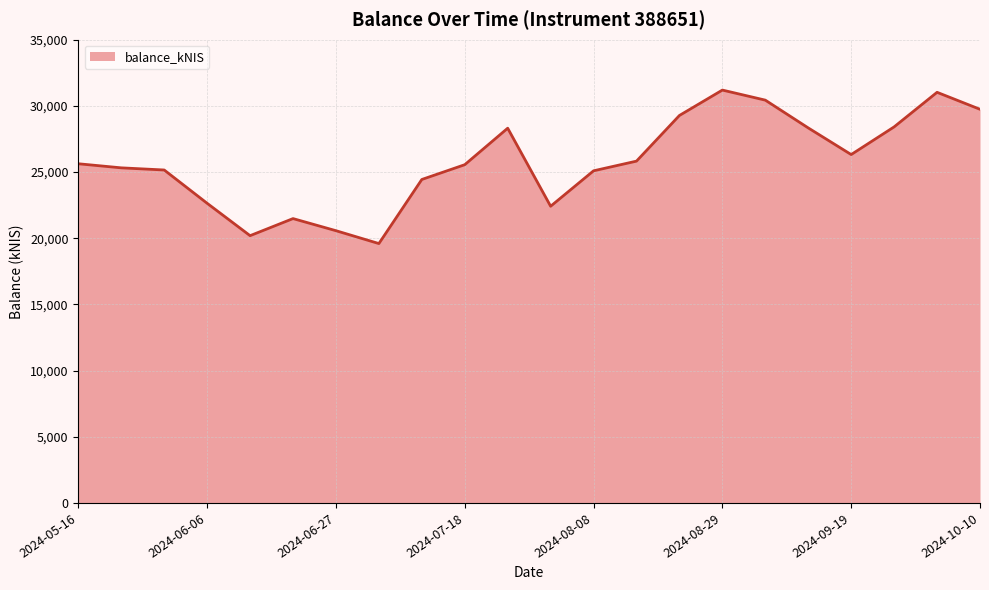

What is the smallest value displayed?

19597.5